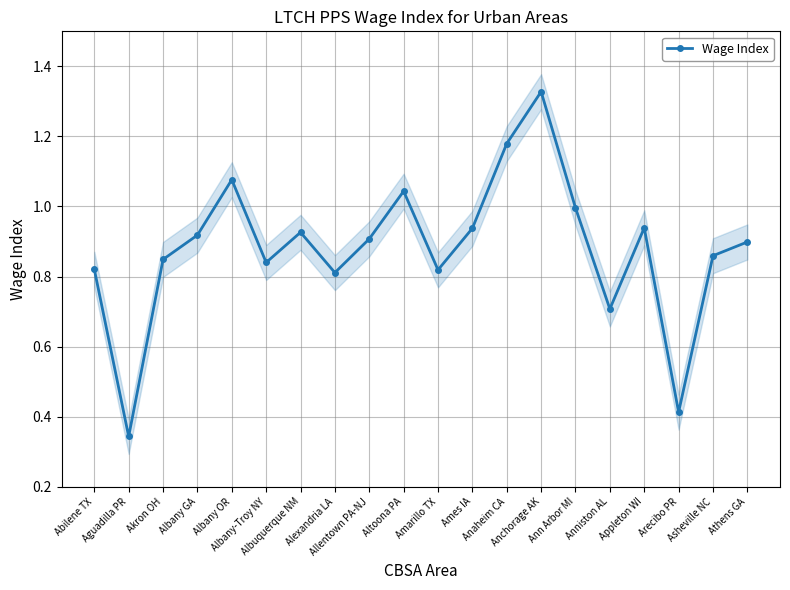

What position from the left is Arecibo PR?

18